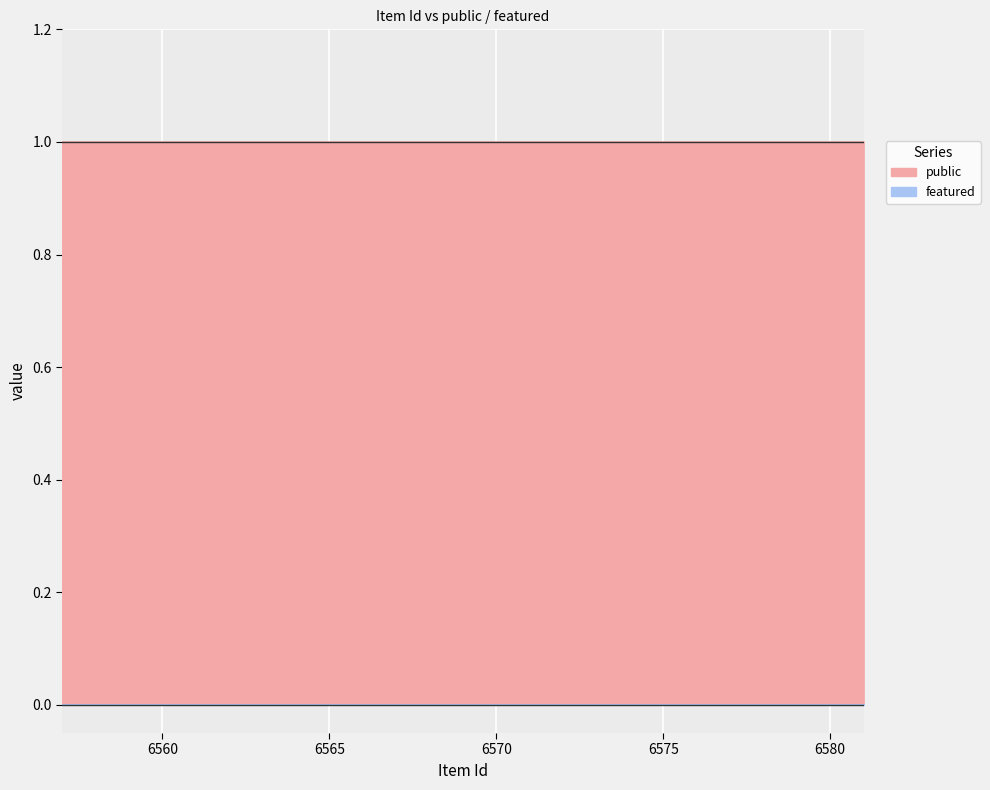

At 6576, list the series in order from largest to smallest.

public, featured